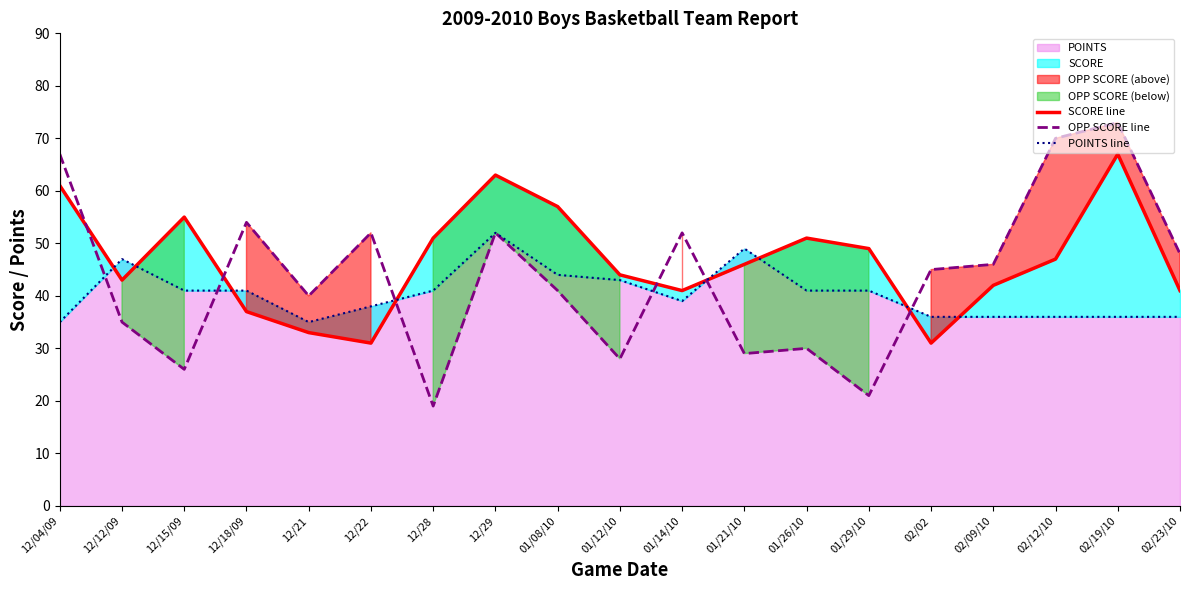

What is the total value across all series at 01/26/10?

122